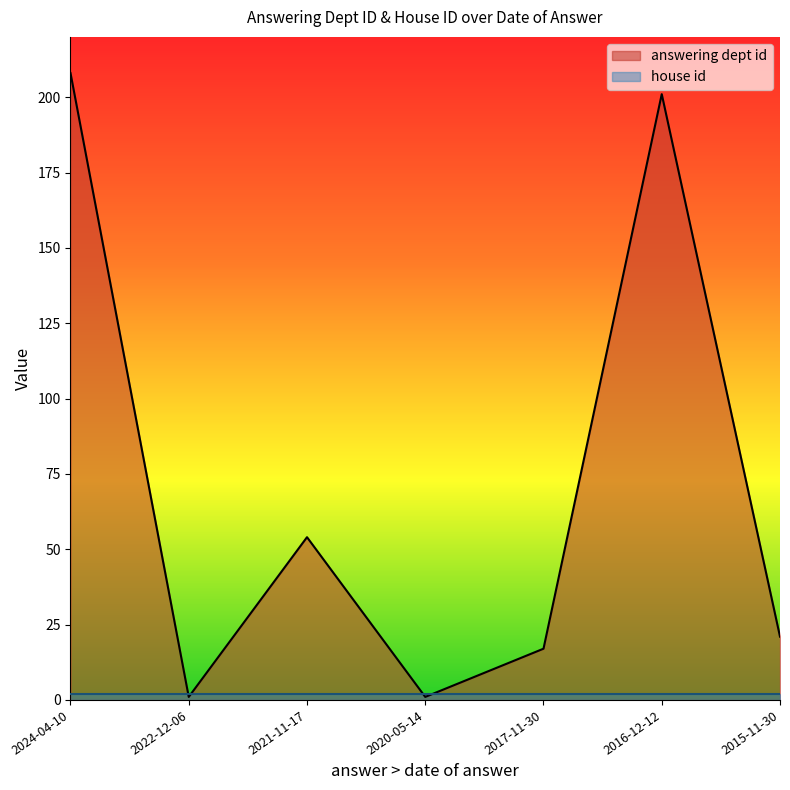

What is the value of the 2nd point from the left?

1